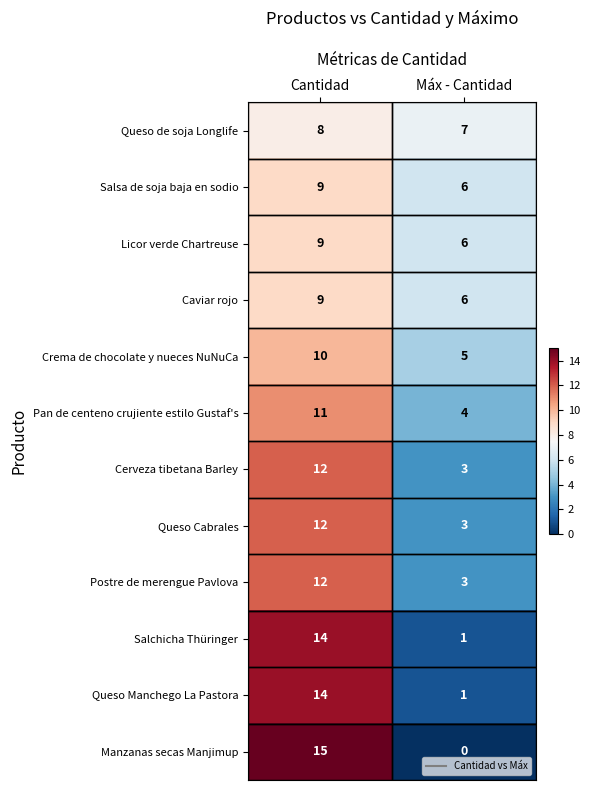

What is the sum of all Manzanas secas Manjimup values?

15